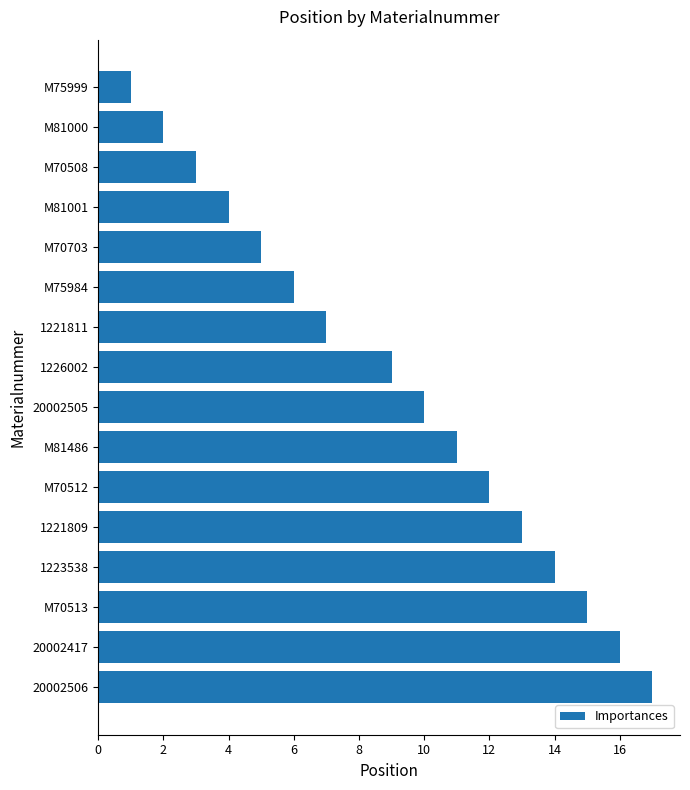

How many series are shown in this chart?

1